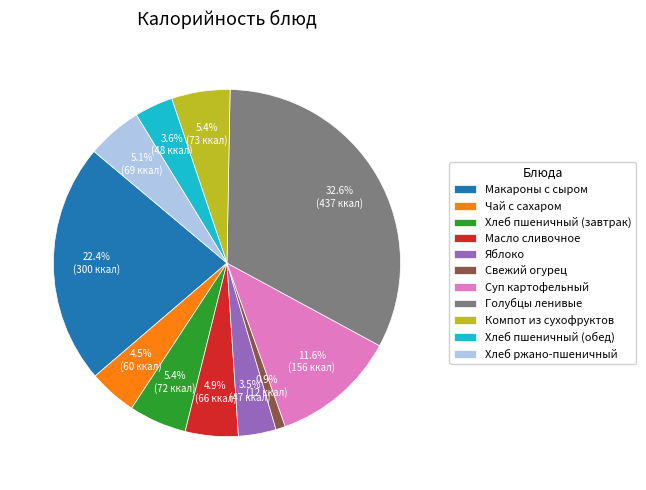

Does any single category account for the majority?

No